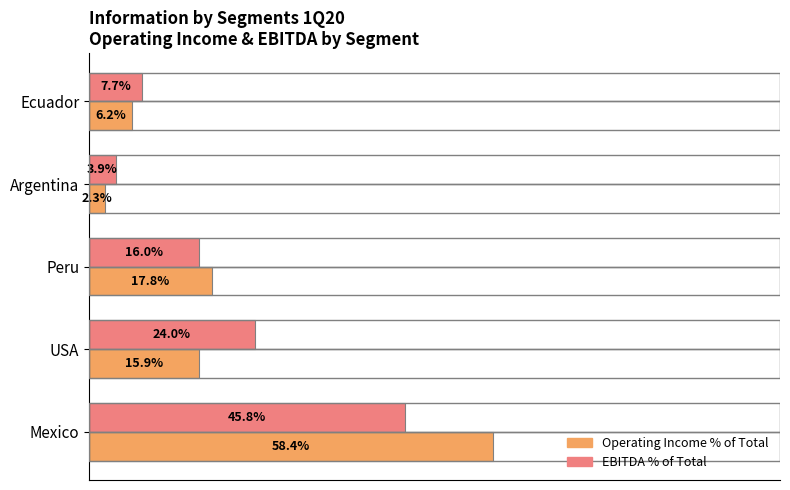

Is the value of EBITDA % of Total at USA greater than the value of Operating Income % of Total at Mexico?

No